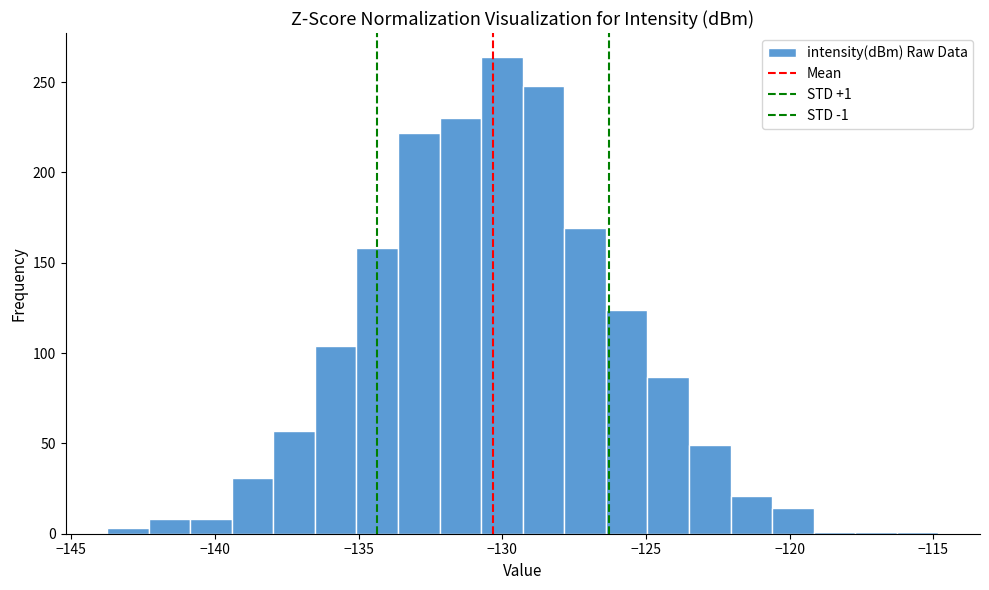

Around what value on the x-axis is the tallest bar? Give the approximate position of its centre, as read against the axis.

-130.0